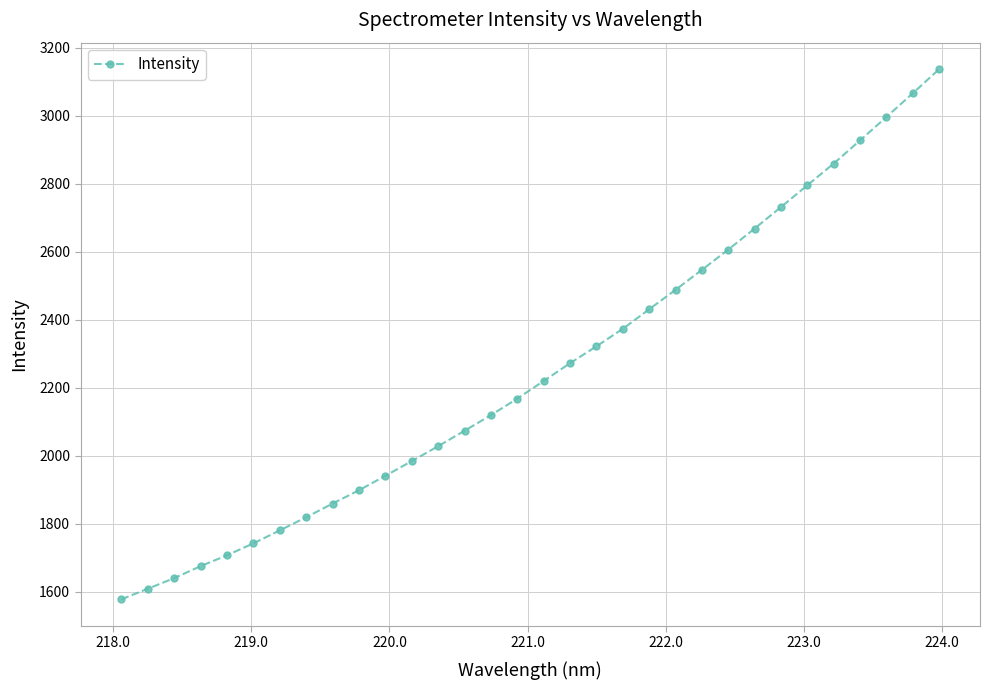

What is the maximum value shown in the chart?

3136.9